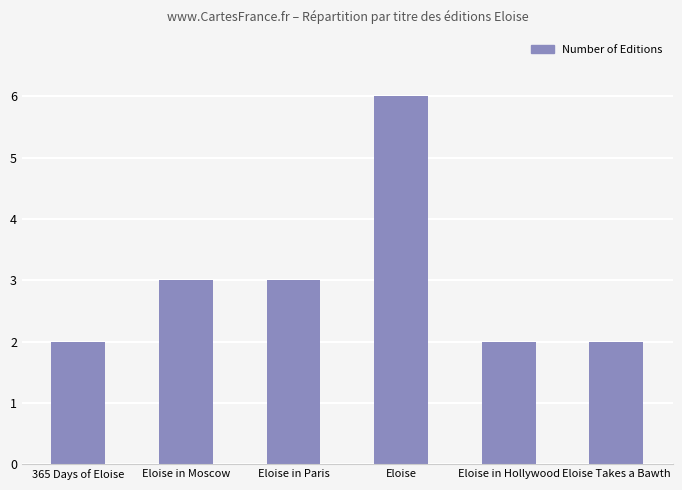

What is the difference between the values at Eloise in Hollywood and Eloise in Paris?

1